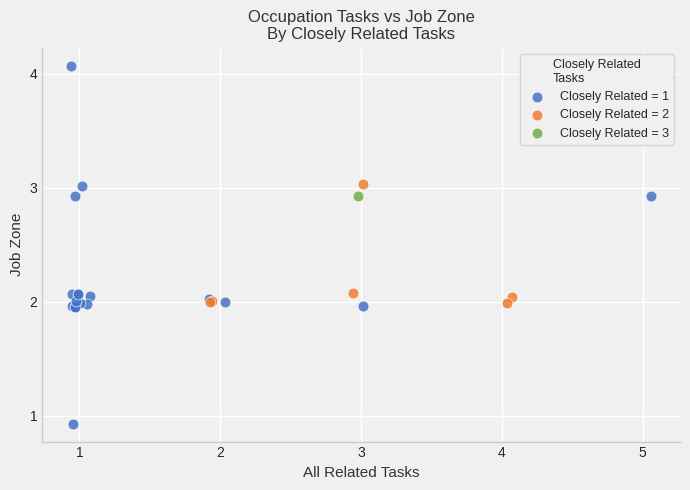

What are all the series names shown in the legend?

Closely Related = 1, Closely Related = 2, Closely Related = 3